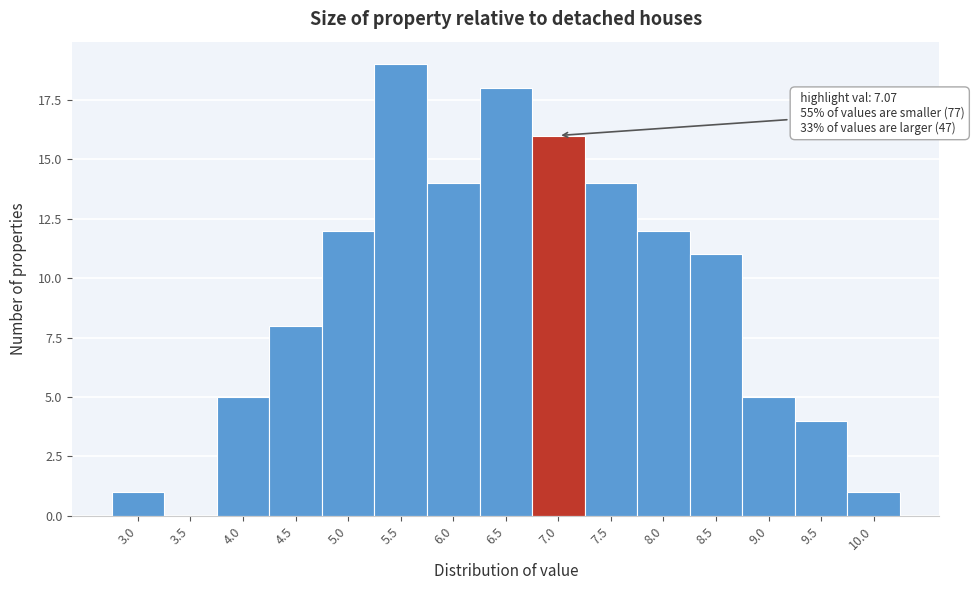

Reading left to right, list all the values displayed in this chart.

3.0=1	3.5=0	4.0=5	4.5=8	5.0=12	5.5=19	6.0=14	6.5=18	7.0=16	7.5=14	8.0=12	8.5=11	9.0=5	9.5=4	10.0=1